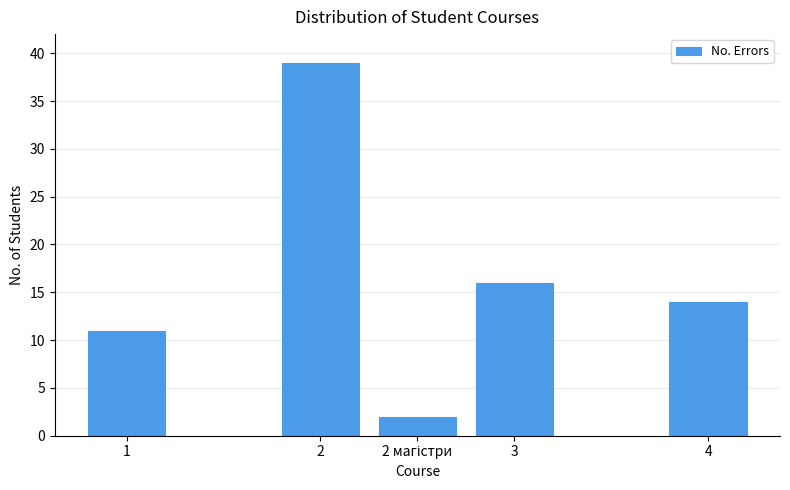

Reading right to left, what are all the values shown in this chart?

14	16	2	39	11